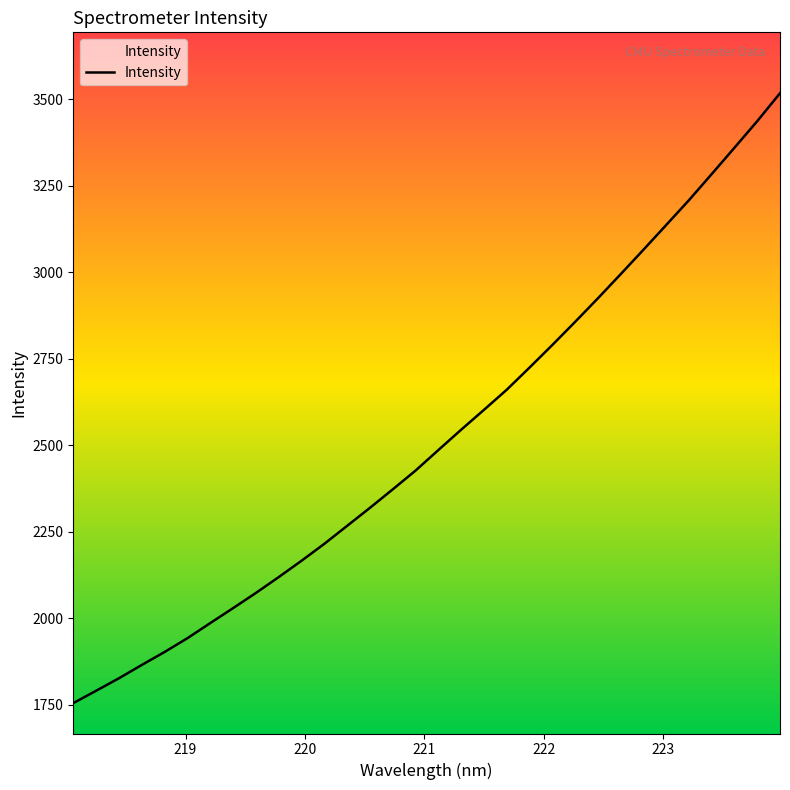

What is the greatest value displayed?

3516.9